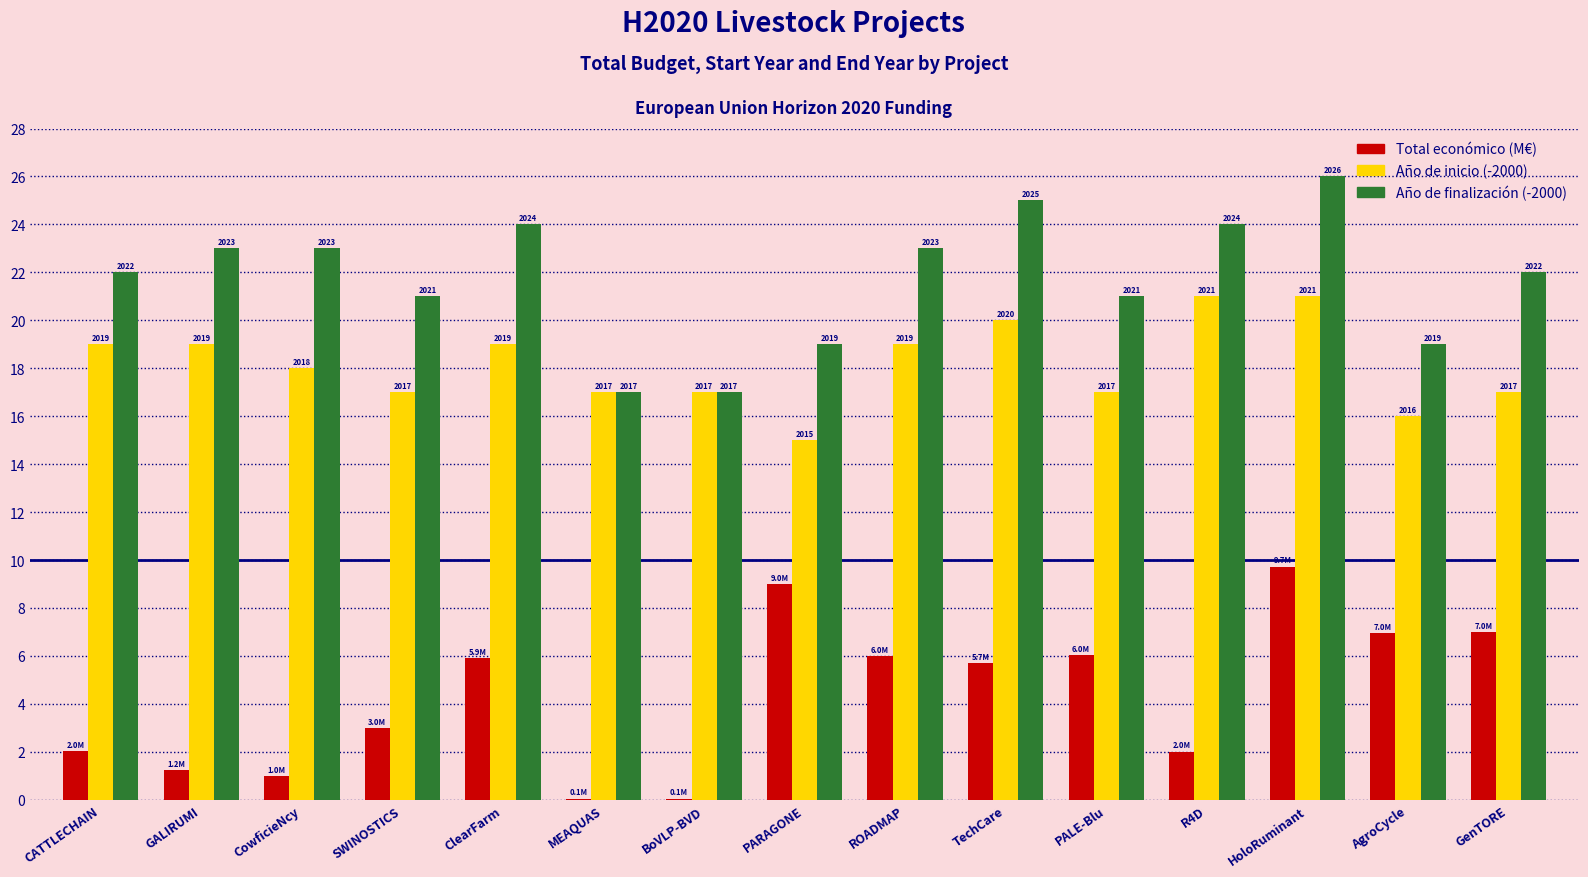

How many groups of bars are there?

15